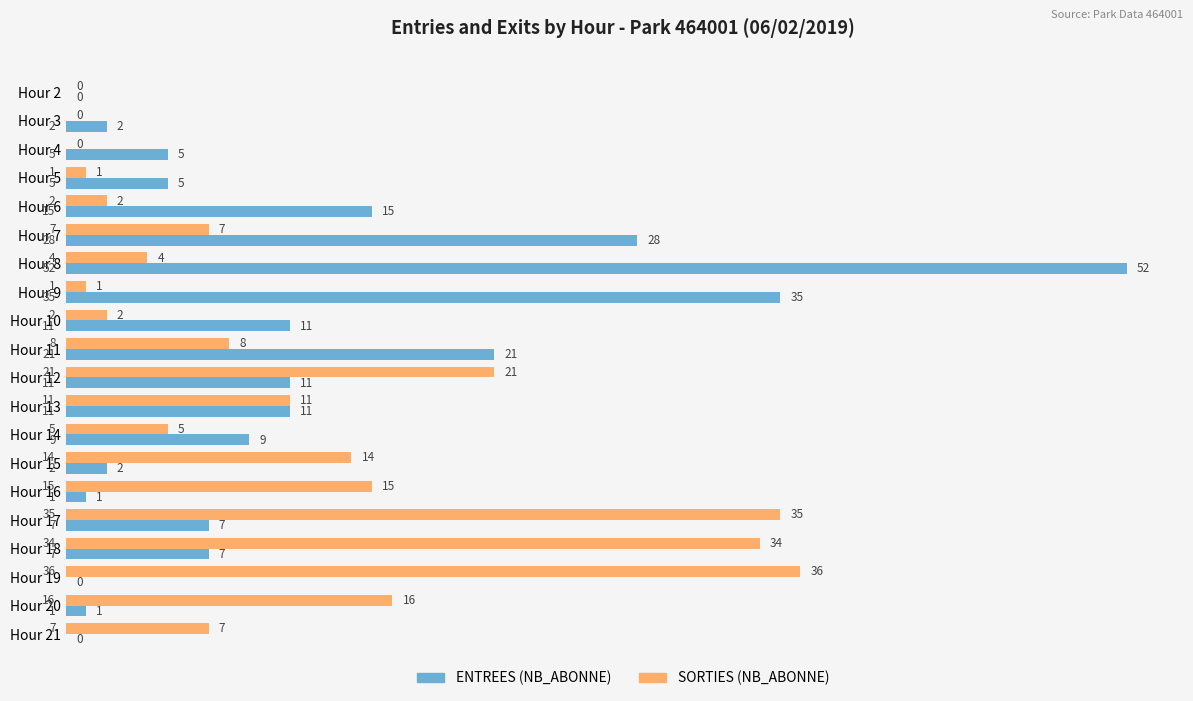

Count the number of categories in the chart.

20